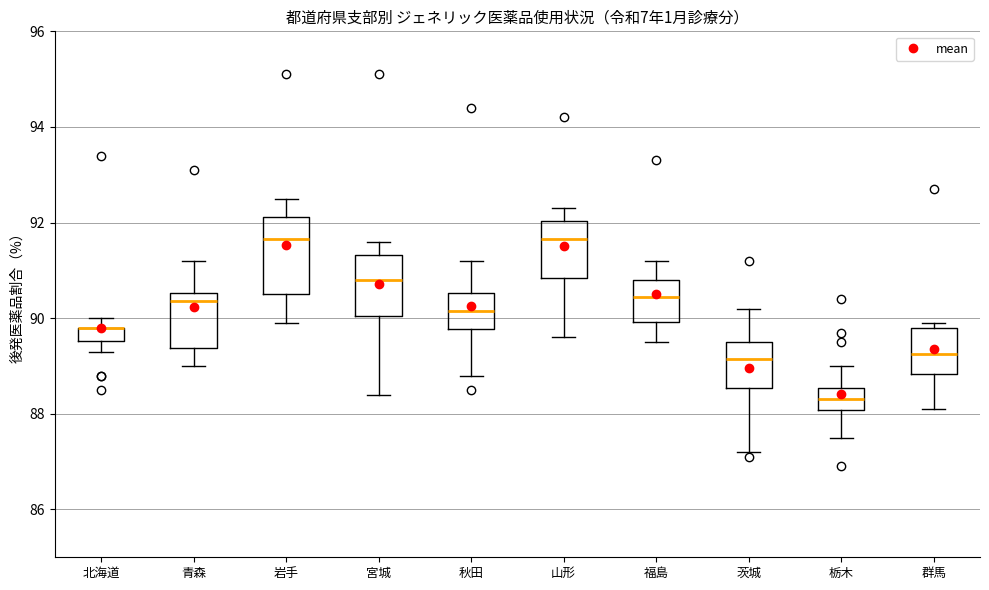

Where does the lower whisker of the box for 北海道 end on the y-axis? The values are not printed on the chart, so give them approximately, as read against the axis.

89.4